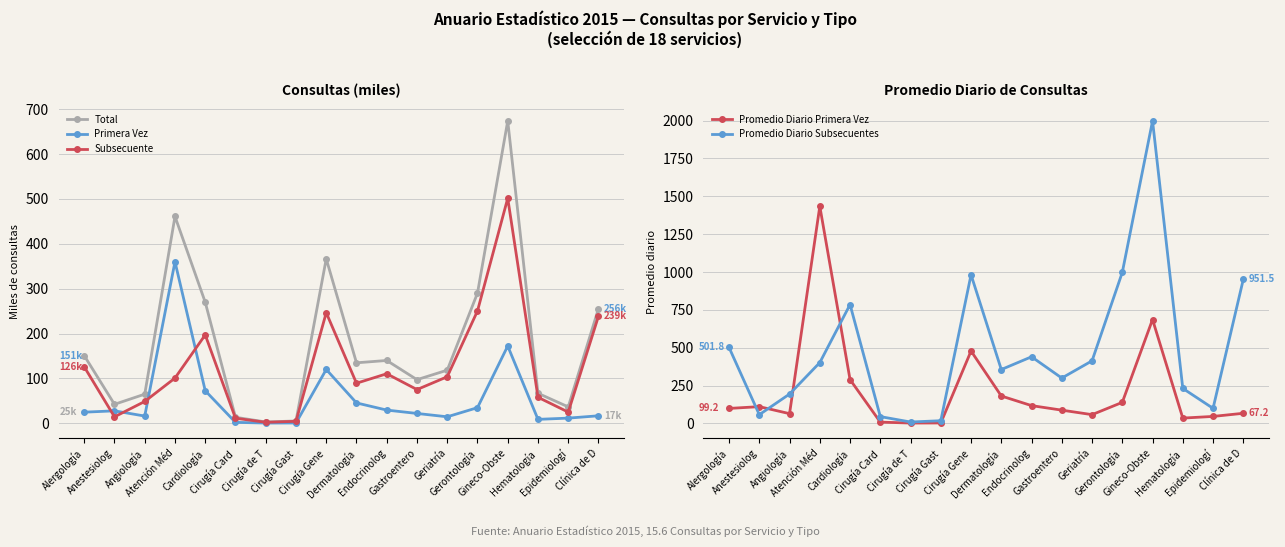

What is the value of the Subsecuente point at the 11th from the left?

110.5